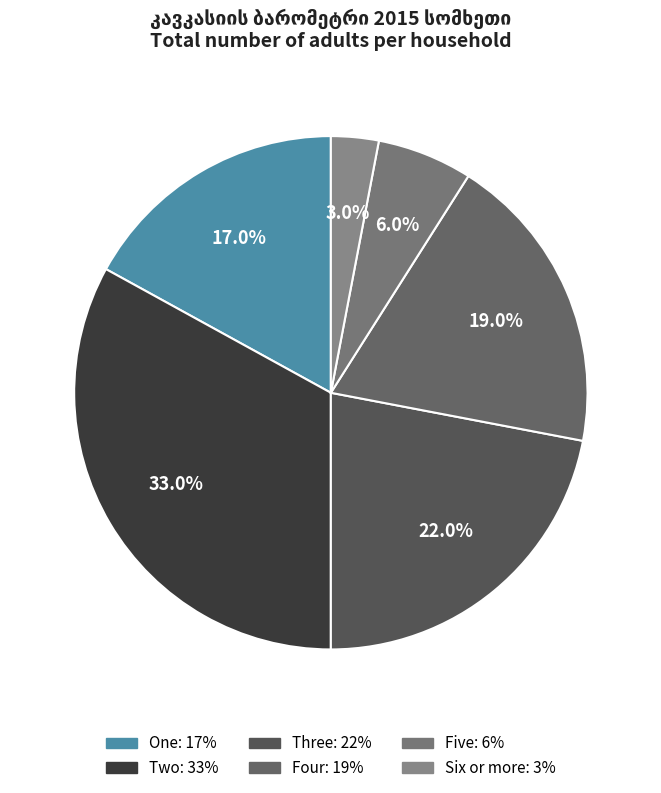

What is the change in value from Two to Three?

-11